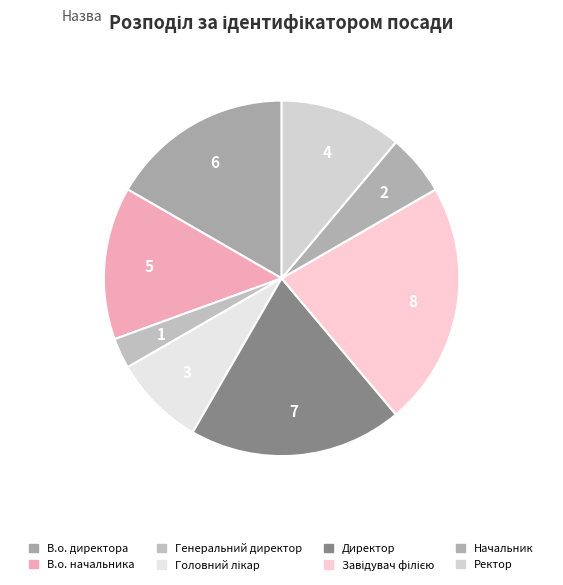

To the nearest percent, what portion does Завідувач філією represent?

22%